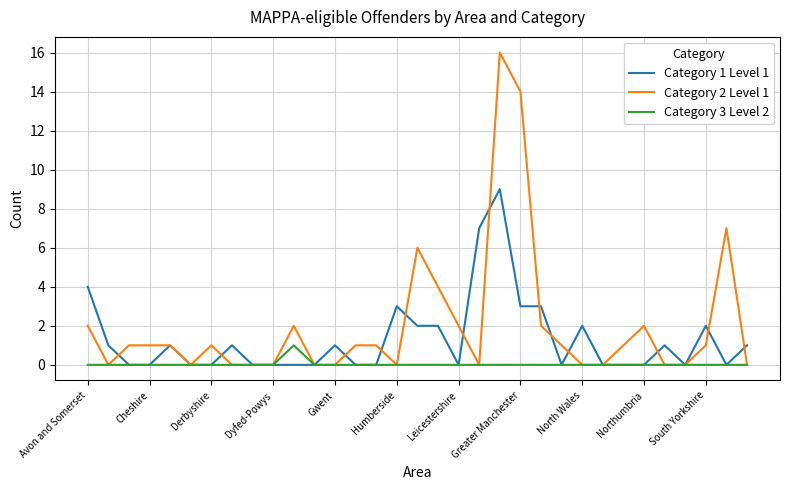

How many categories are shown in the chart?

33